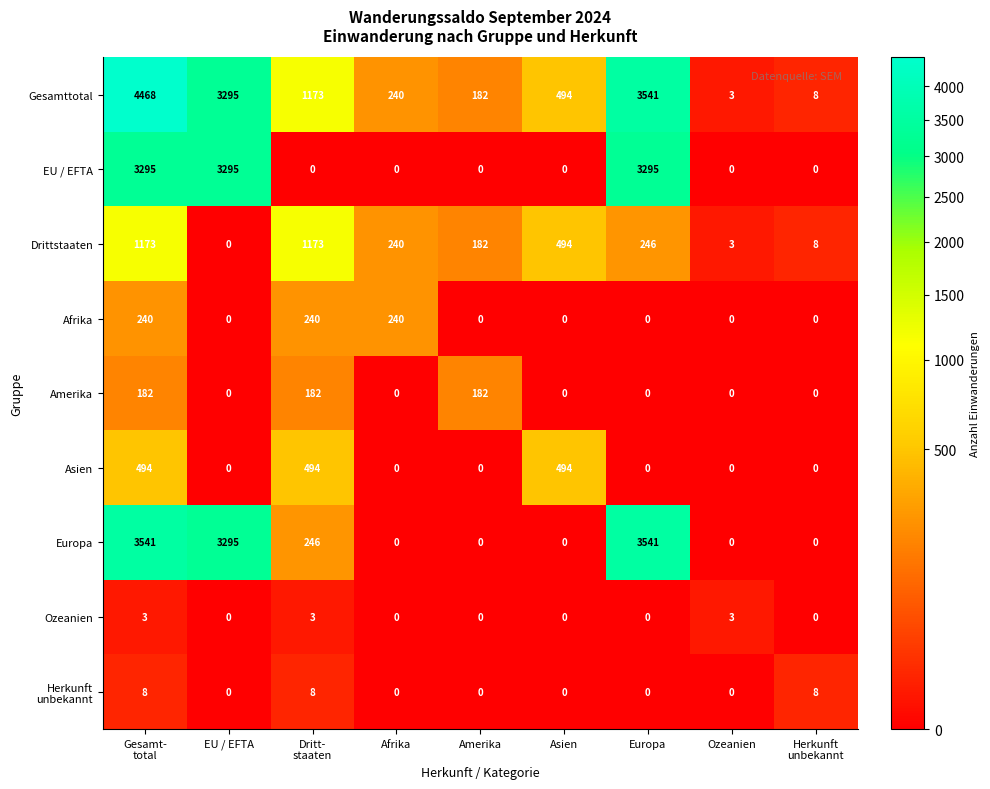

How many series are shown in this chart?

9